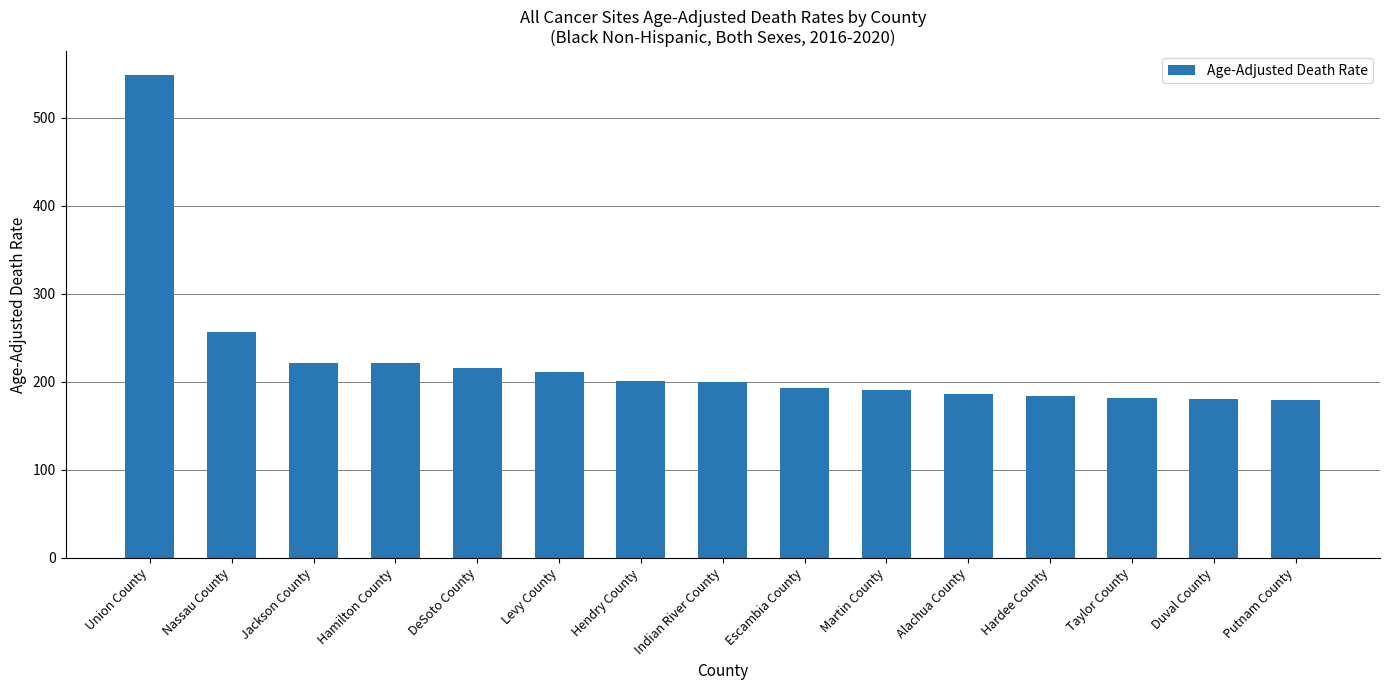

At which category does the chart reach its peak across all series?

Union County